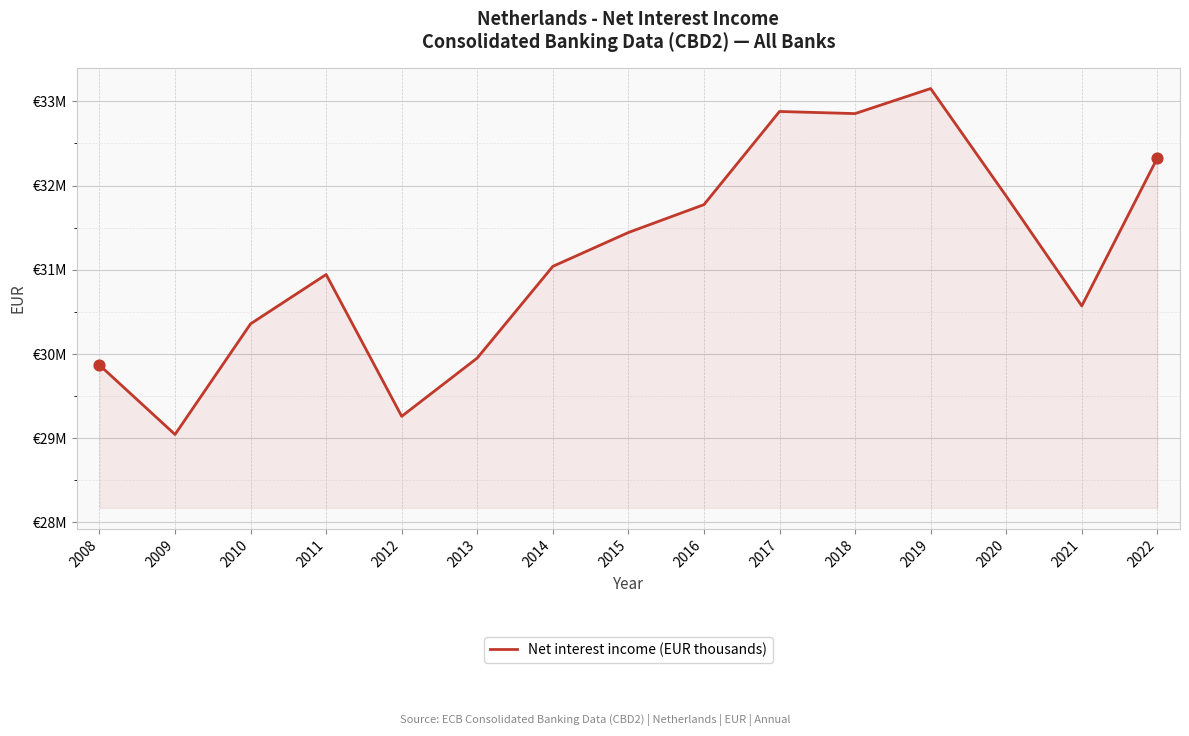

Is this an area chart (filled region under the line)?

Yes